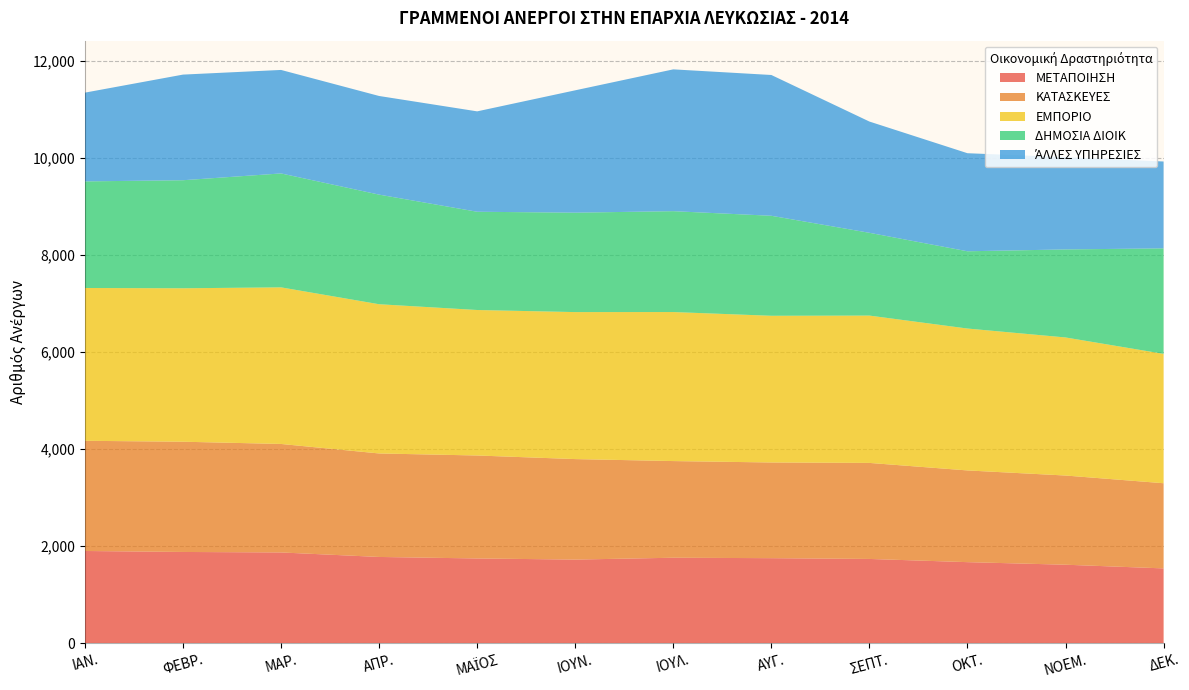

Reading left to right, extract all data points from this chart.

ΜΕΤΑΠΟΙΗΣΗ: 1902	1882	1872	1779	1748	1725	1763	1754	1738	1672	1619	1543
ΚΑΤΑΣΚΕΥΕΣ: 2272	2273	2237	2134	2123	2072	1993	1973	1980	1891	1839	1756
ΕΜΠΟΡΙΟ: 3151	3164	3229	3077	3000	3031	3073	3025	3038	2926	2847	2668
ΔΗΜΟΣΙΑ ΔΙΟΙΚ: 2198	2228	2349	2260	2026	2050	2080	2062	1707	1593	1815	2175
ΆΛΛΕΣ ΥΠΗΡΕΣΙΕΣ: 1830	2178	2134	2034	2070	2523	2924	2903	2294	2022	1902	1791